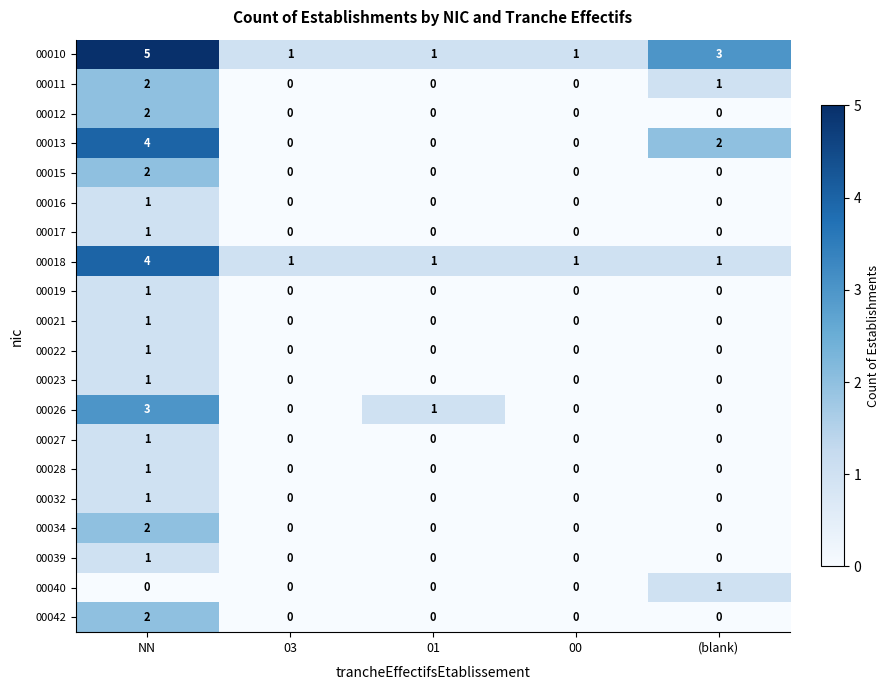

Which label corresponds to the largest value in the chart?

NN